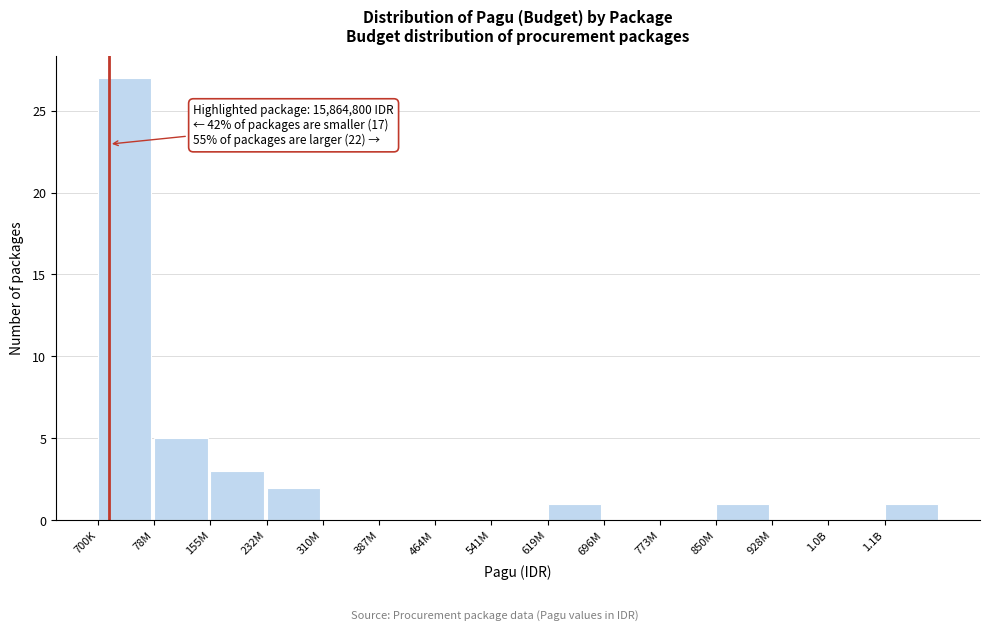

Reading right to left, transcribe all the data shown in this chart.

1.1B=1	1.0B=0	928M=0	850M=1	773M=0	696M=0	619M=1	541M=0	464M=0	387M=0	310M=0	232M=2	155M=3	78M=5	700K=27